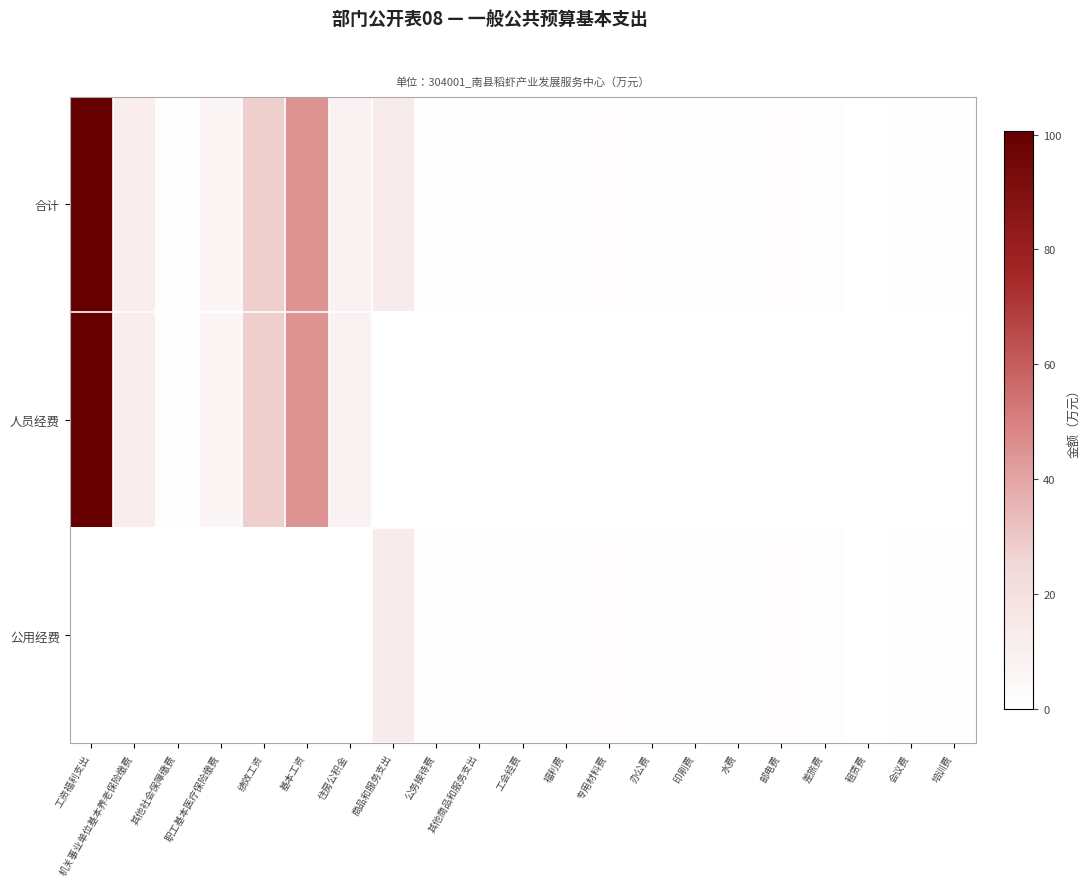

How many categories are shown in the chart?

21